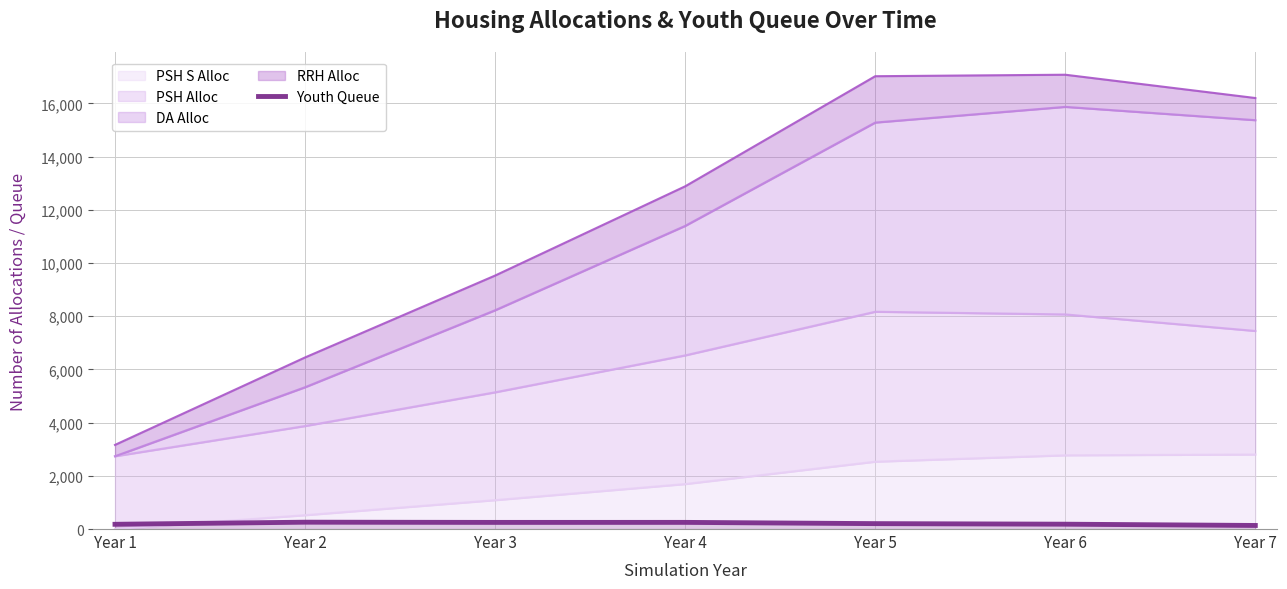

Where is the first local minimum?

Year 3